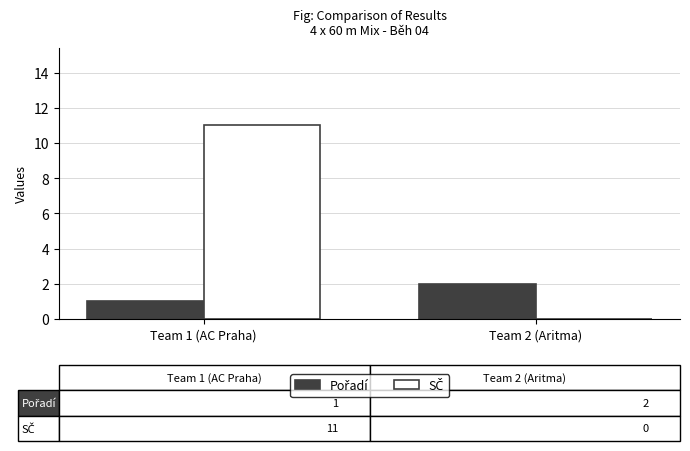

What is the greatest value displayed?

11